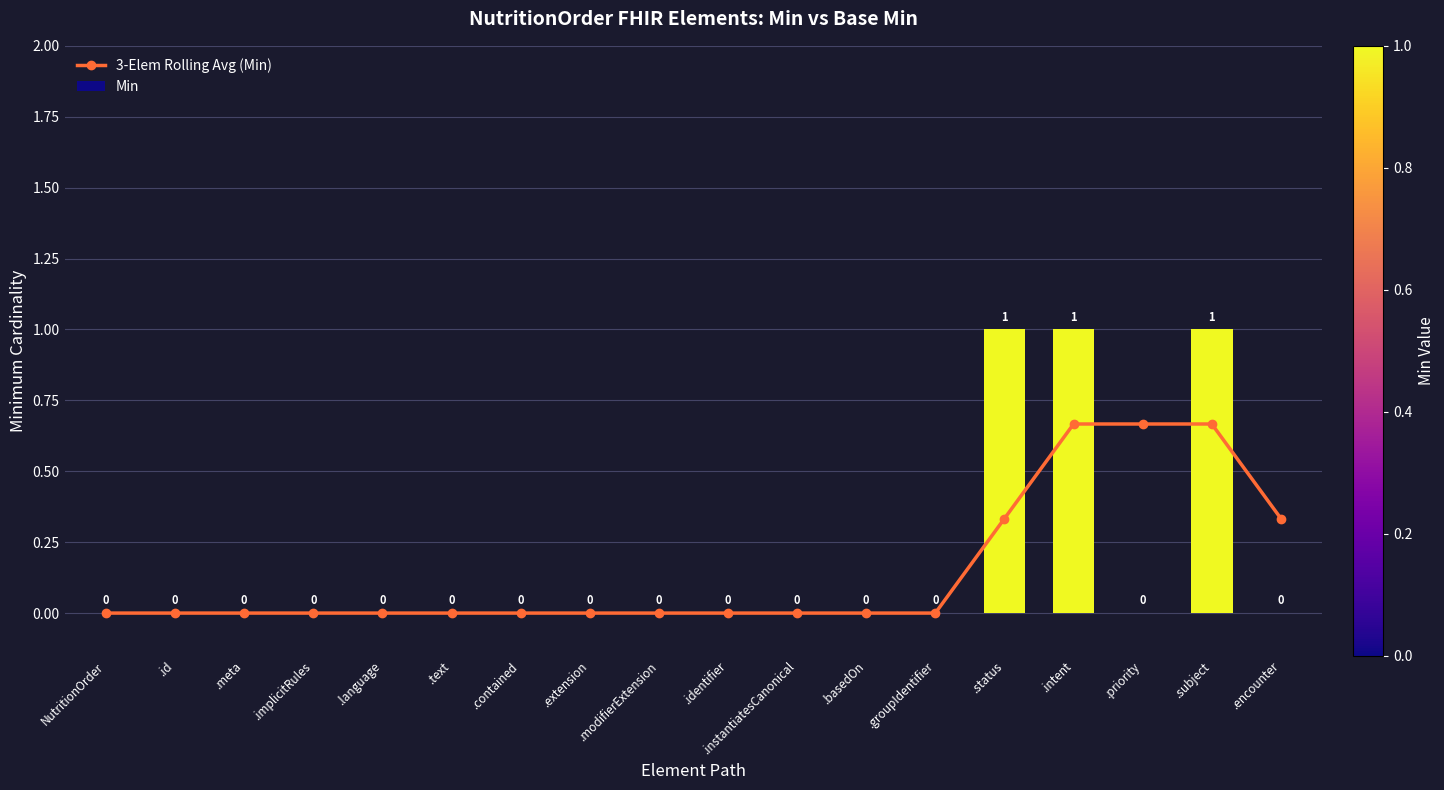

List the series in order of their peak value, highest first.

Min, 3-Elem Rolling Avg (Min)